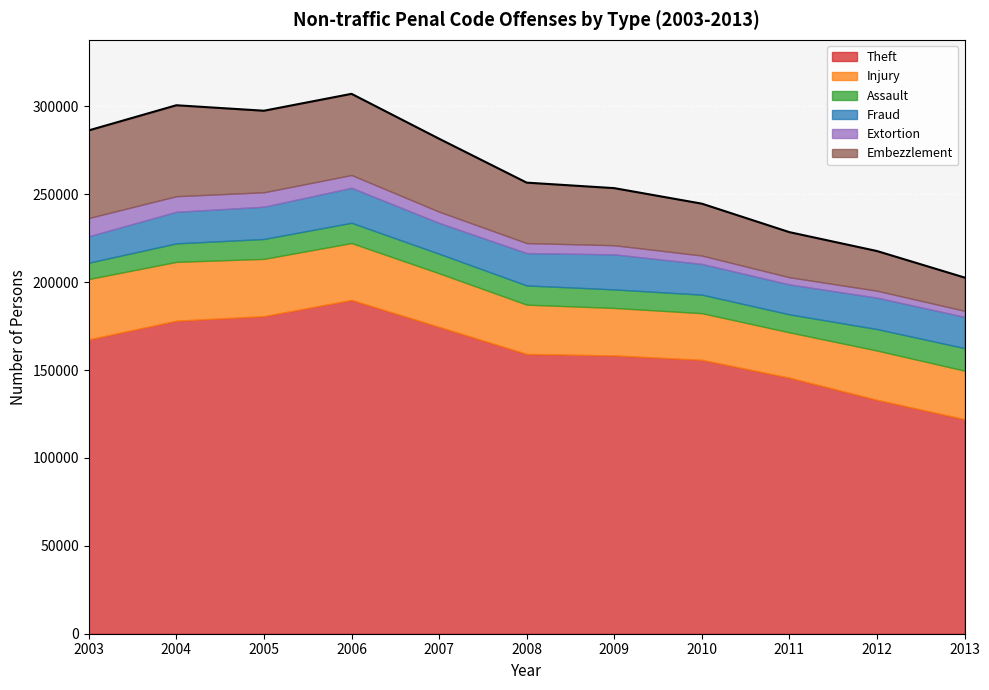

How many lines are shown in the chart?

6